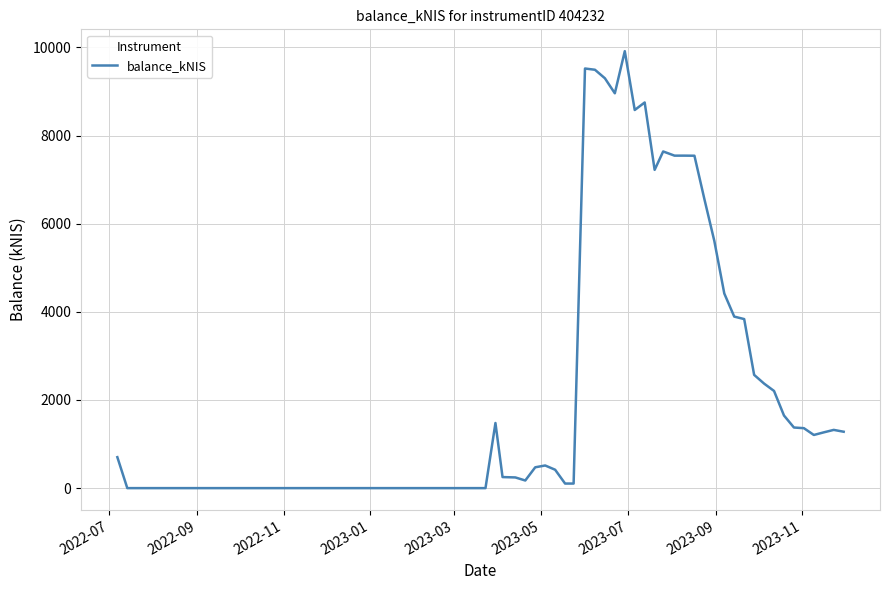

Does the chart have visible grid lines?

Yes